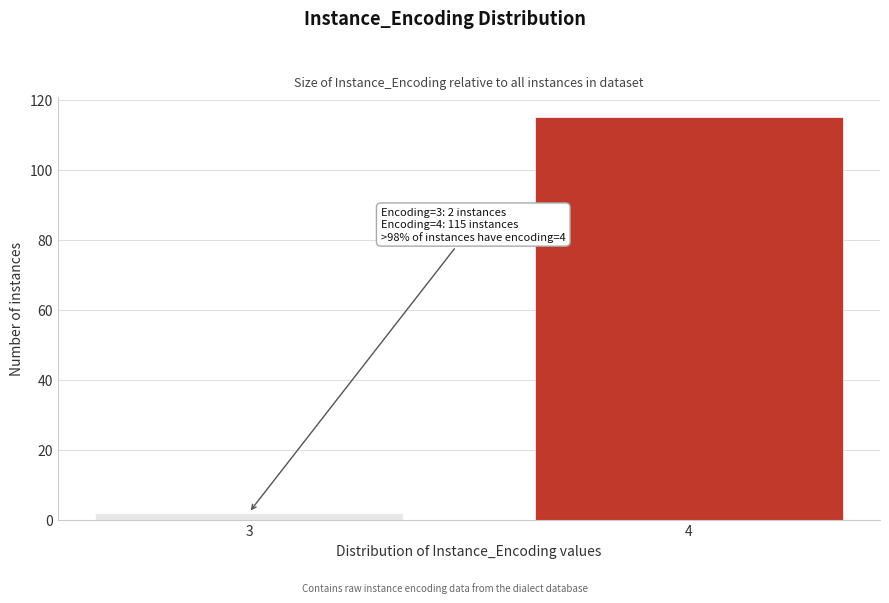

Reading left to right, extract all data points from this chart.

2	115